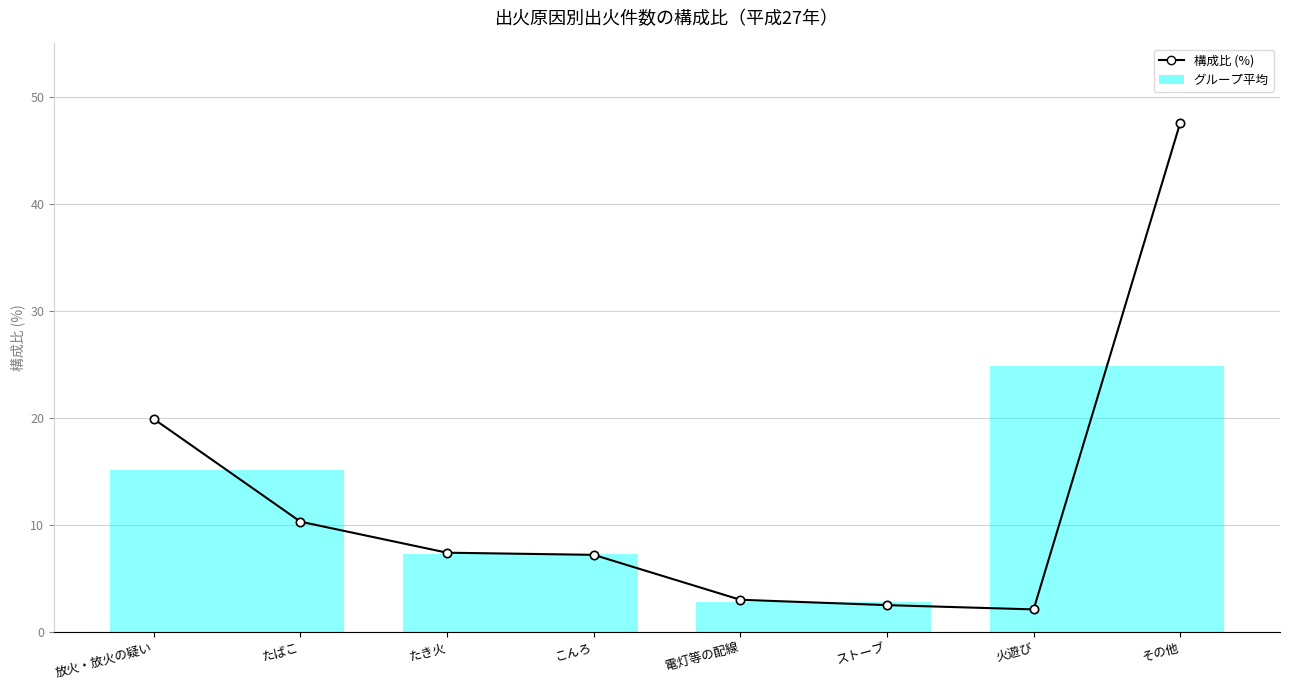

True or false: the data shows 0.5 at ストーブ.

False